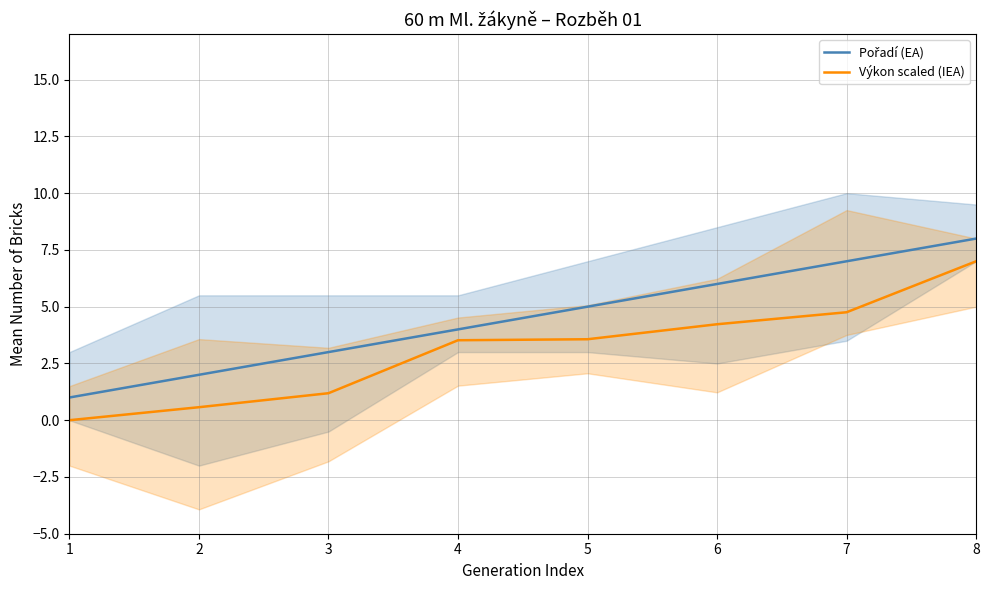

True or false: Pořadí (EA) and Výkon scaled (IEA) cross at least once.

False